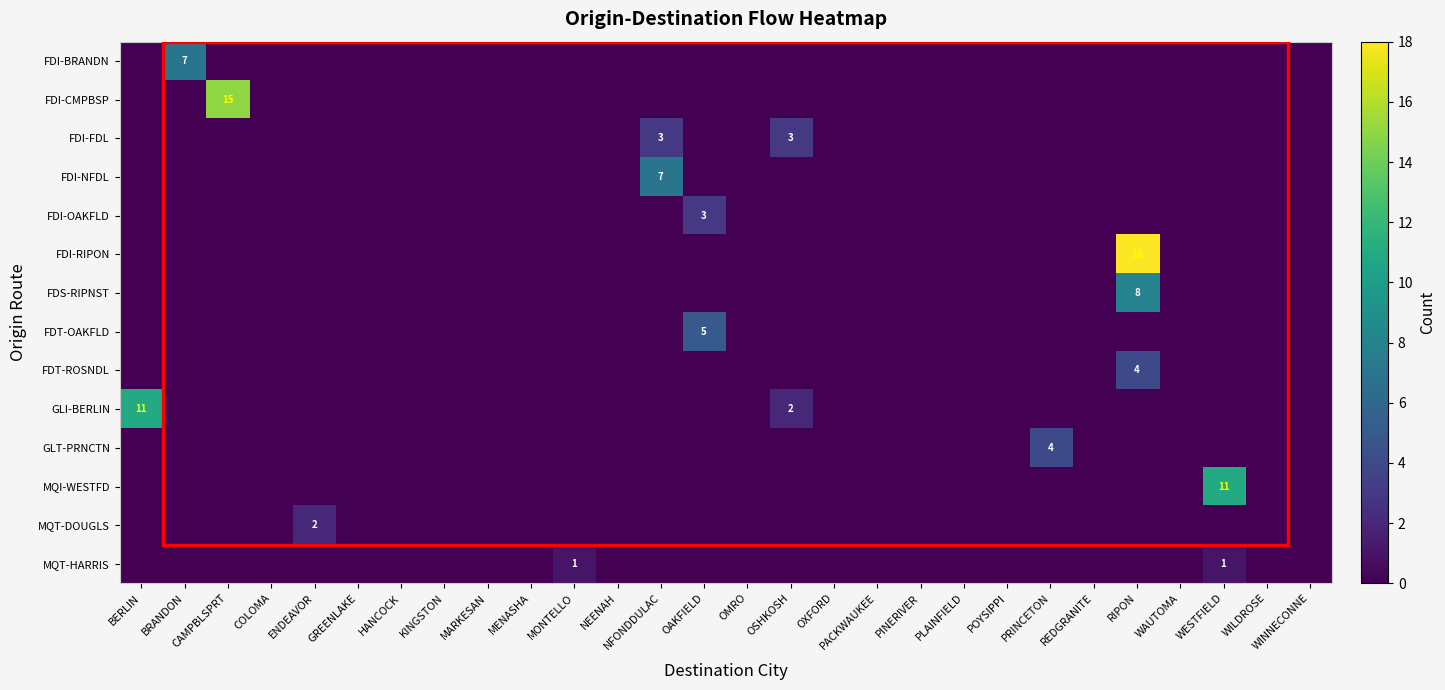

The MQT-HARRIS series shows 0 at HANCOCK. True or false?

False